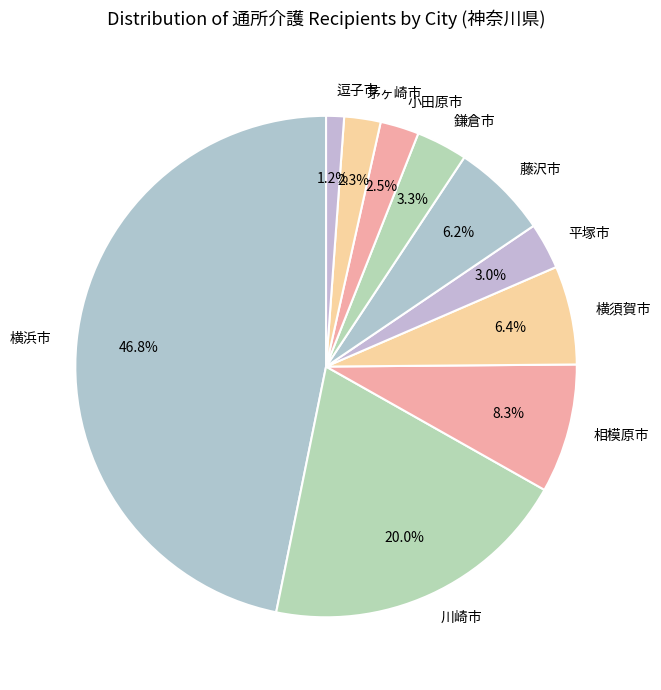

What is the ratio of the value at 小田原市 to the value at 横須賀市?

0.4